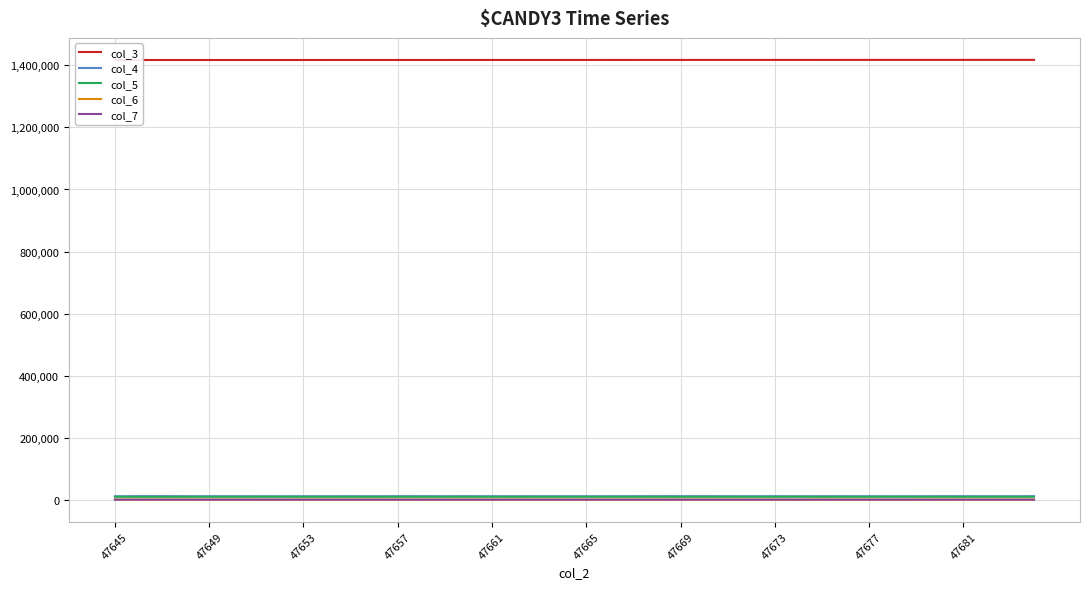

True or false: col_7 and col_6 cross at least once.

False